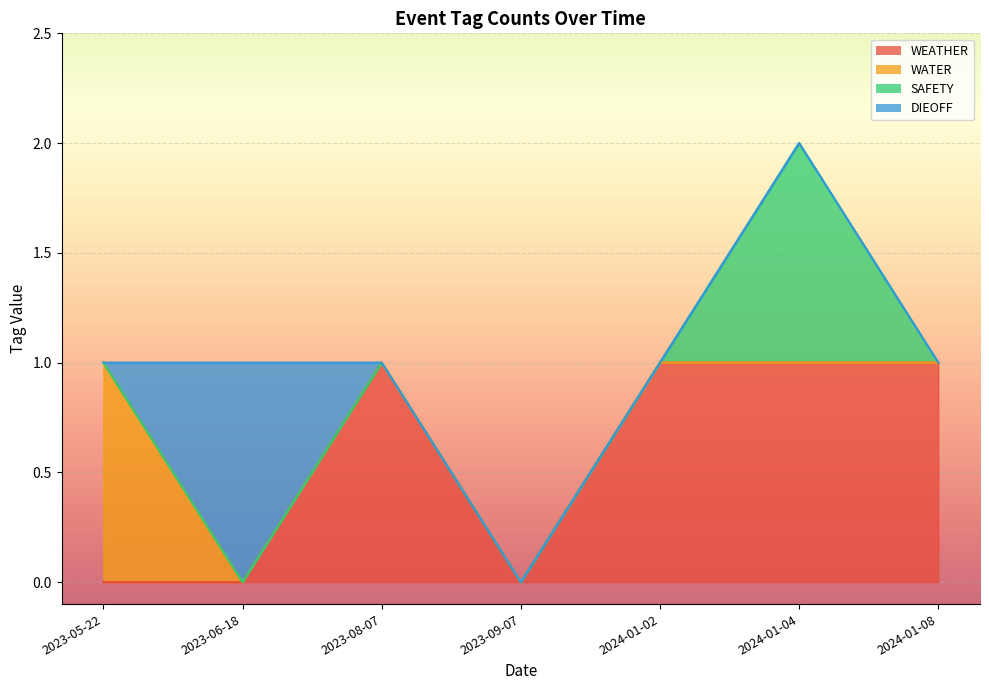

Is it true that SAFETY equals 0 at 2023-09-07?

True